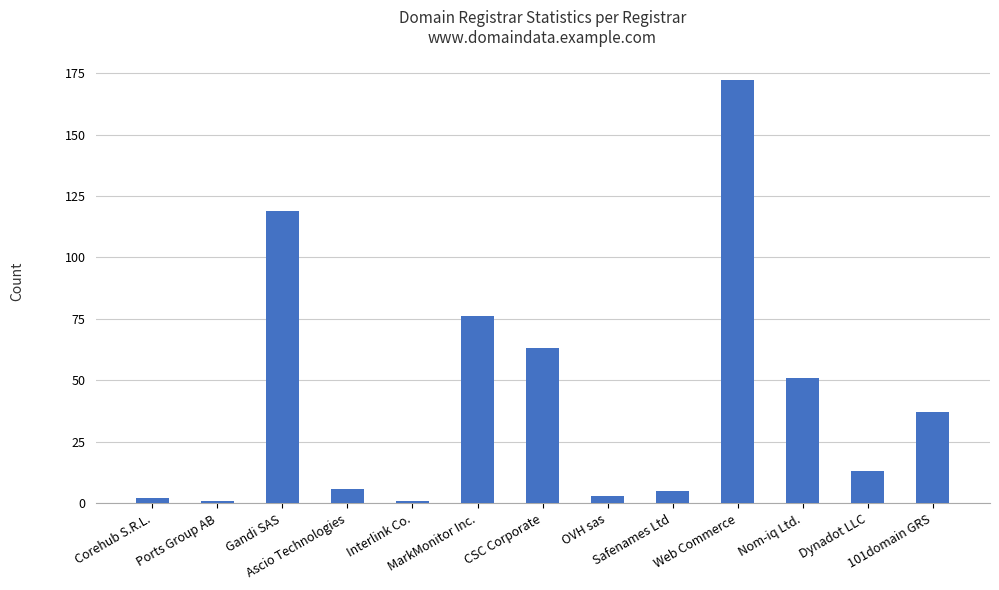

Does the chart contain stacked bars?

No